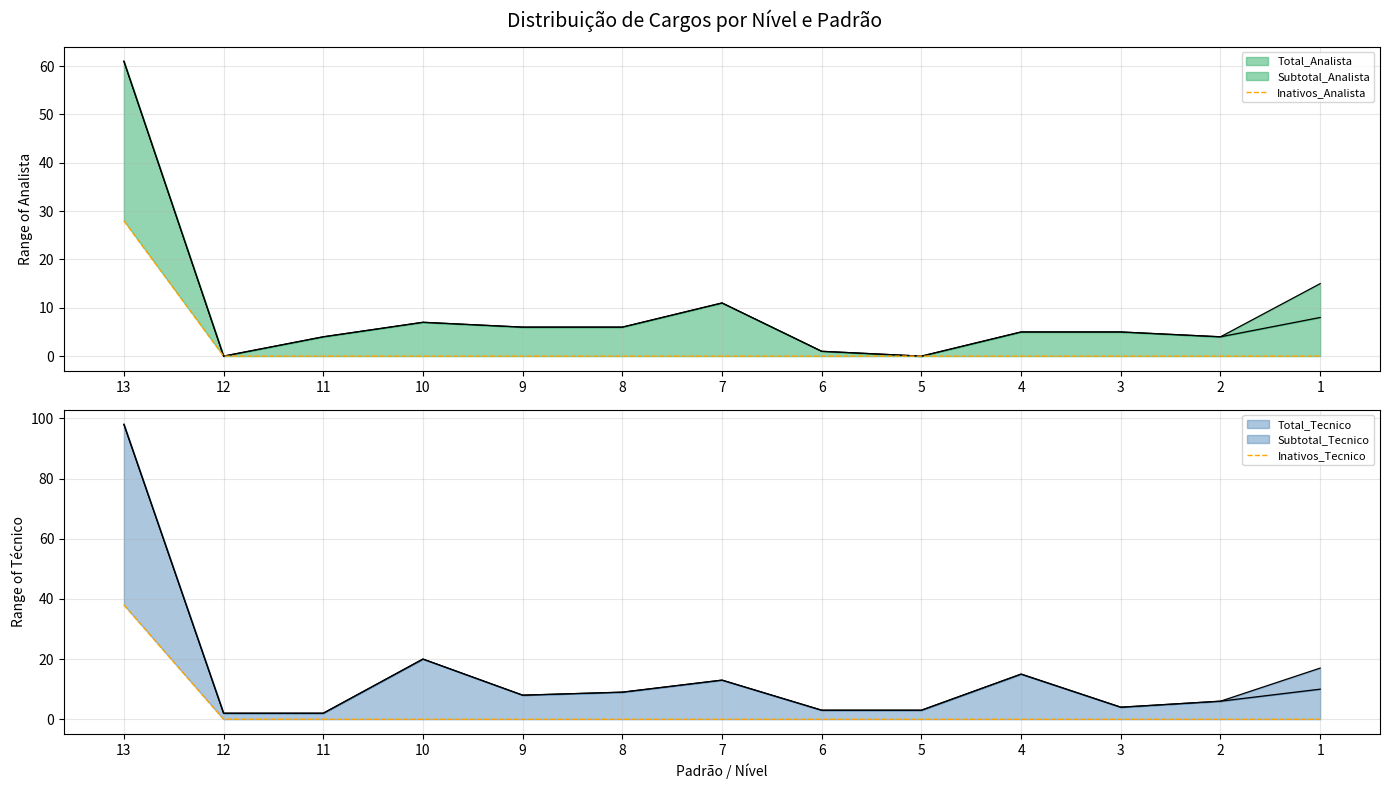

True or false: Inativos_Analista has more than 2 points higher than both neighbors.

False